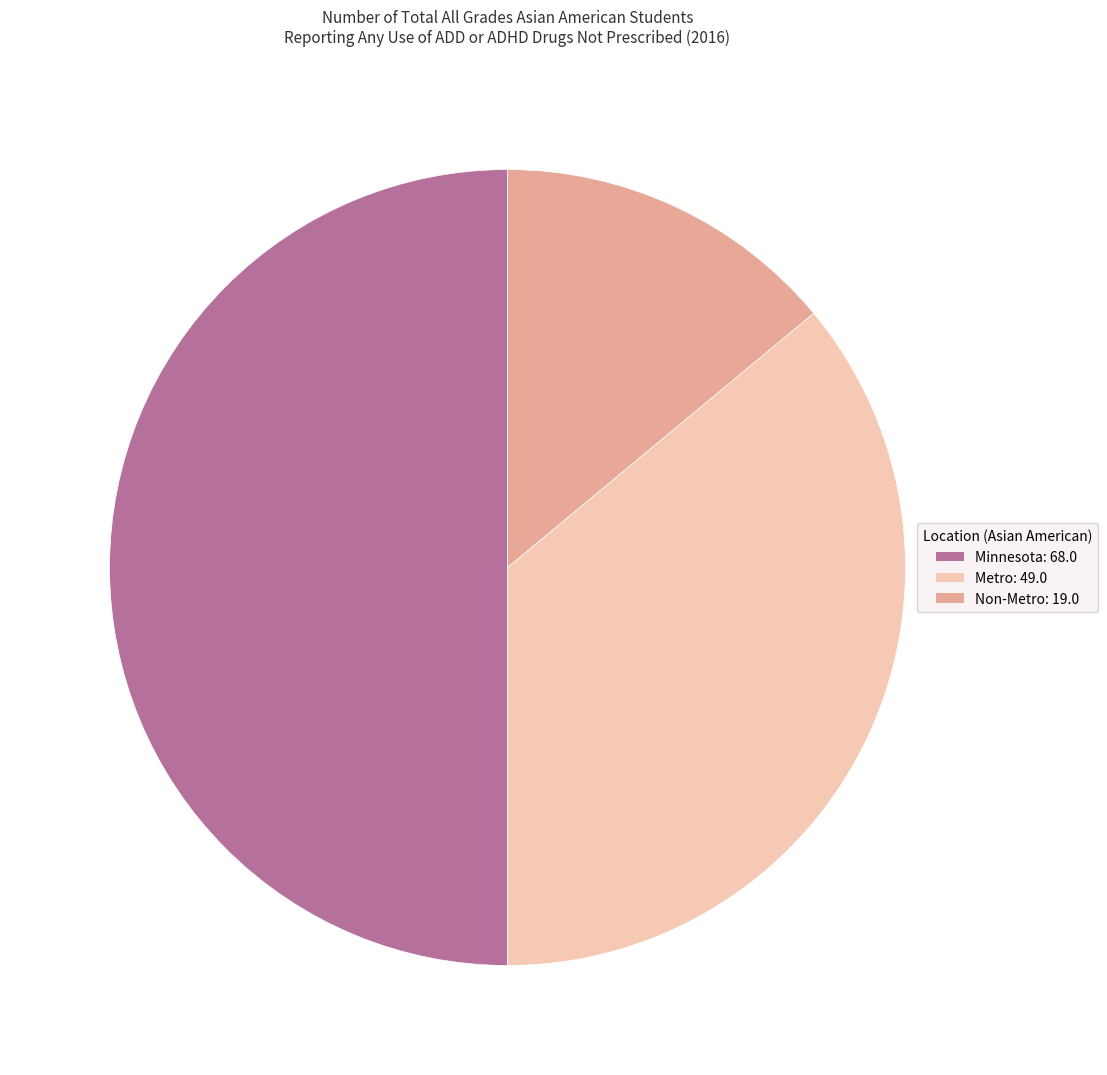

Which has a higher value, Minnesota or Non-Metro?

Minnesota